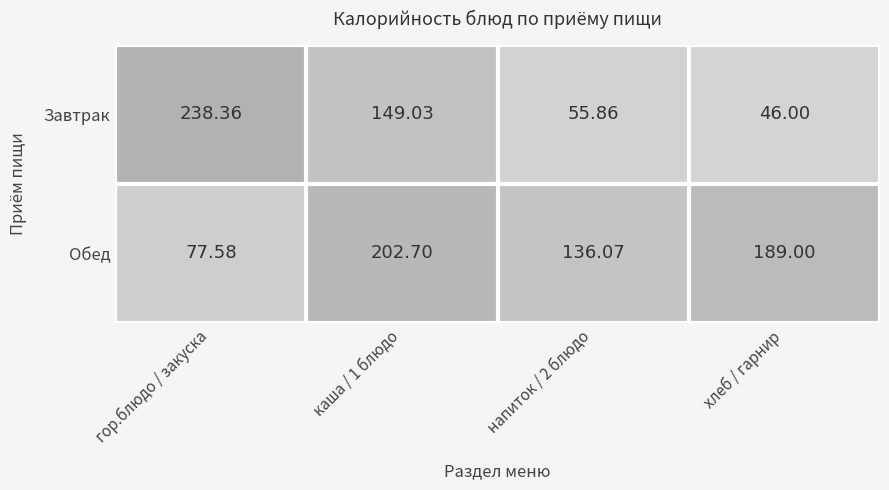

List the series in order of their overall mean, lowest first.

Завтрак, Обед